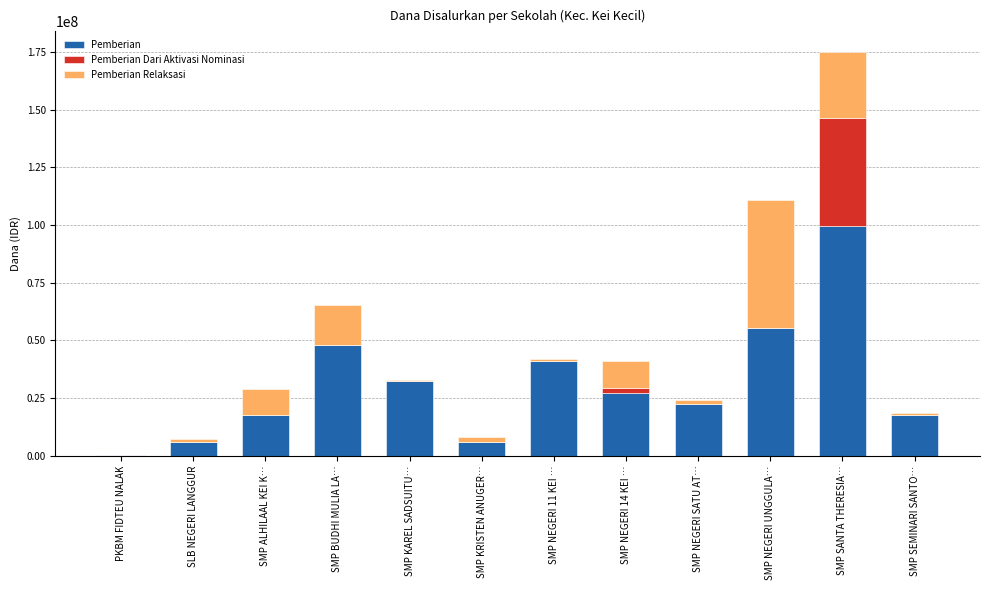

At which category is the sum across all series the highest?

SMP SANTA THERESIA…